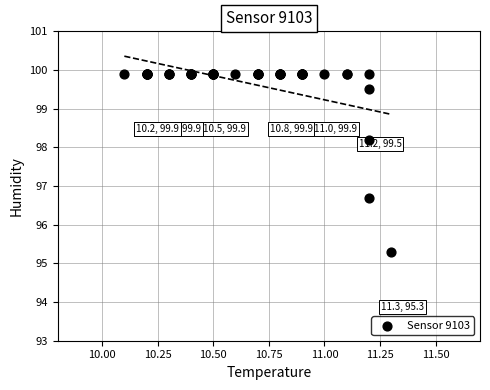

What Y value in the scatter plot is closest to 97?

96.7